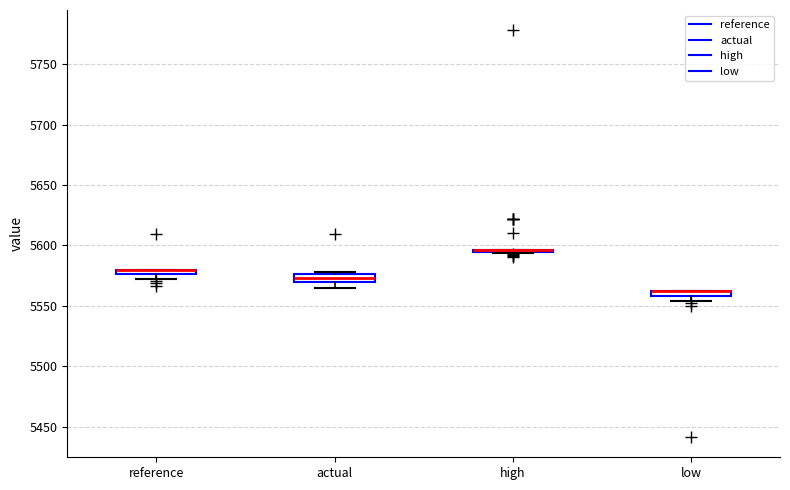

Where is the upper edge of the box for reference on the y-axis? The values are not printed on the chart, so give them approximately, as read against the axis.

5580